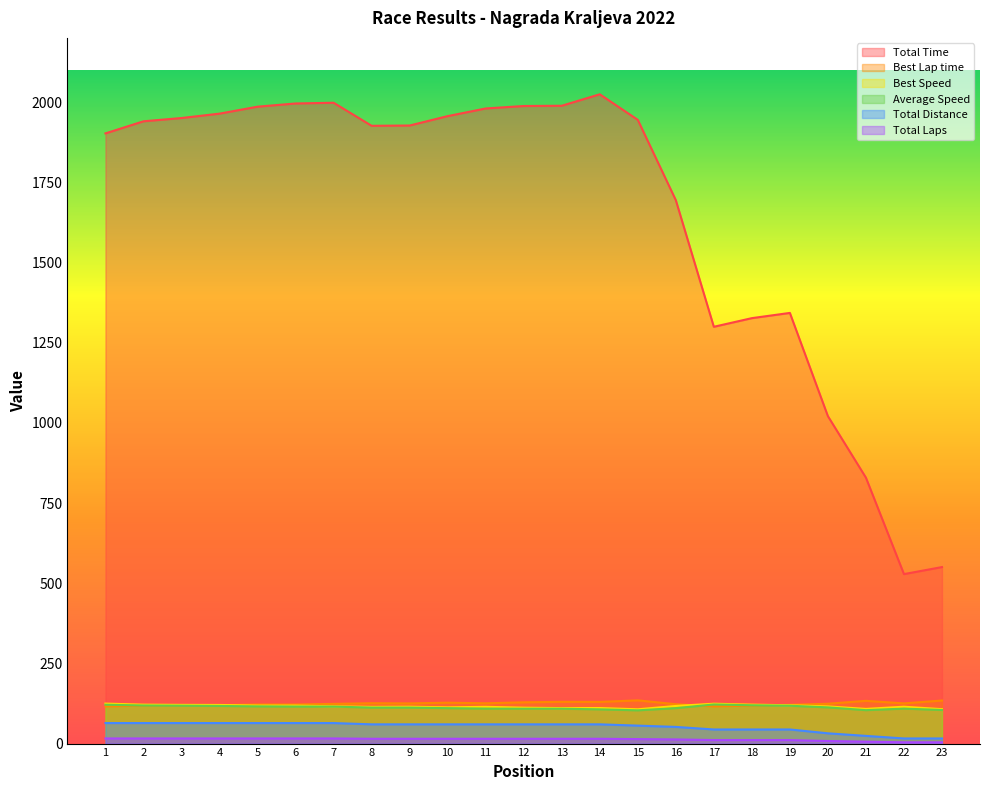

What is the sum of all Average Speed values?

2594.2